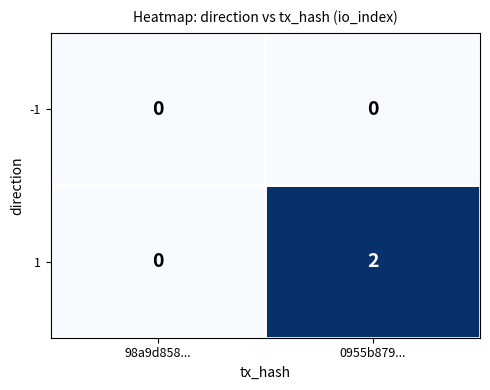

Between 98a9d858... and 0955b879..., which series saw the biggest shift?

1